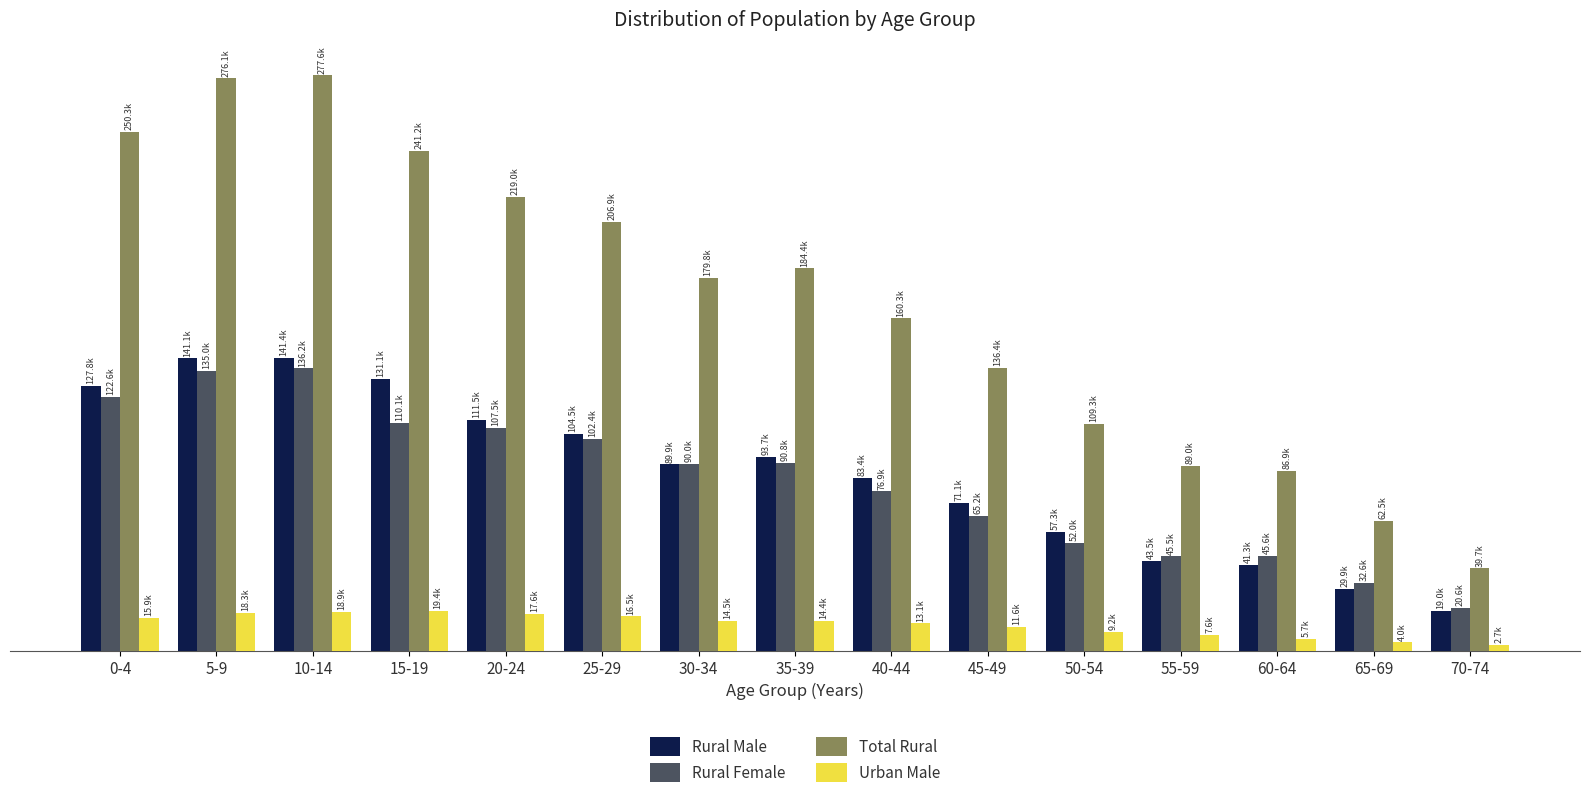

What are all the series names shown in the legend?

Rural Male, Rural Female, Total Rural, Urban Male